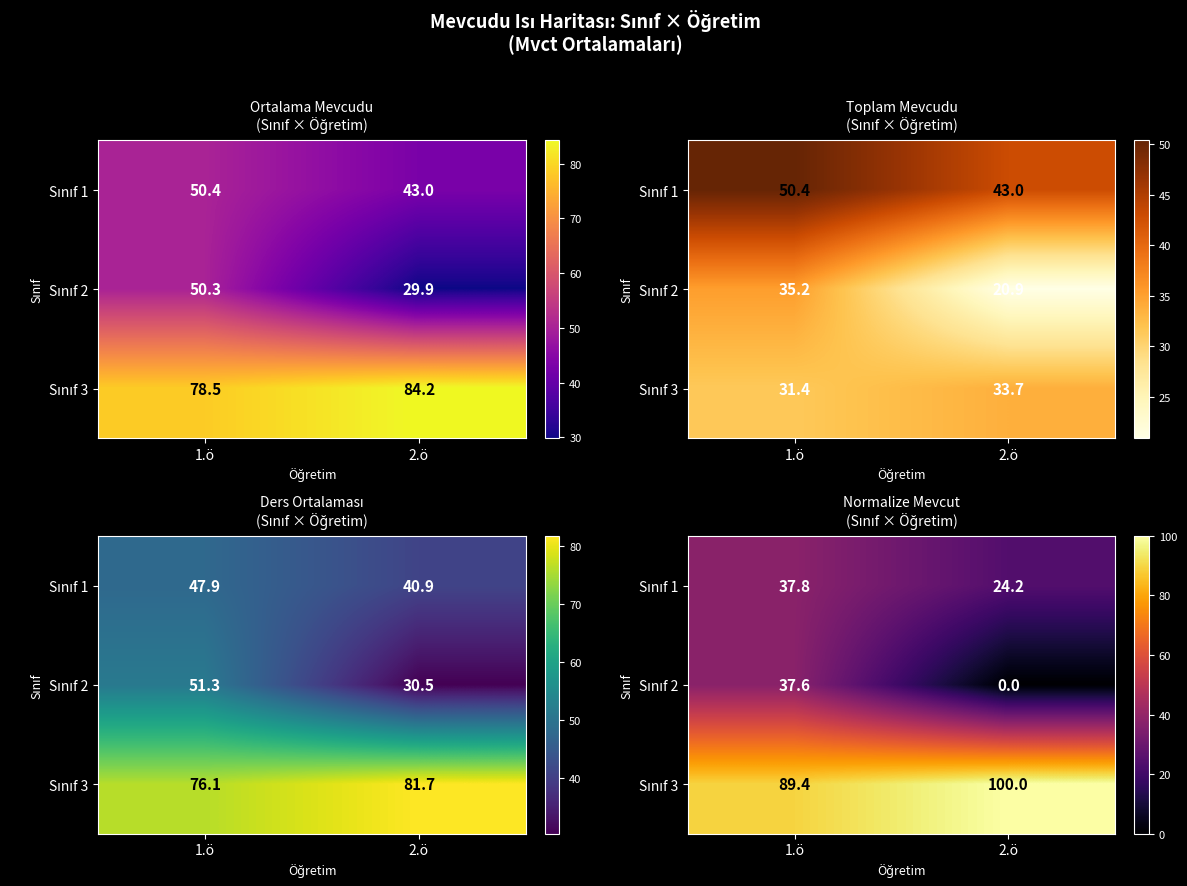

What is the difference between the Sınıf 2 values at 2.ö and 1.ö?

37.6